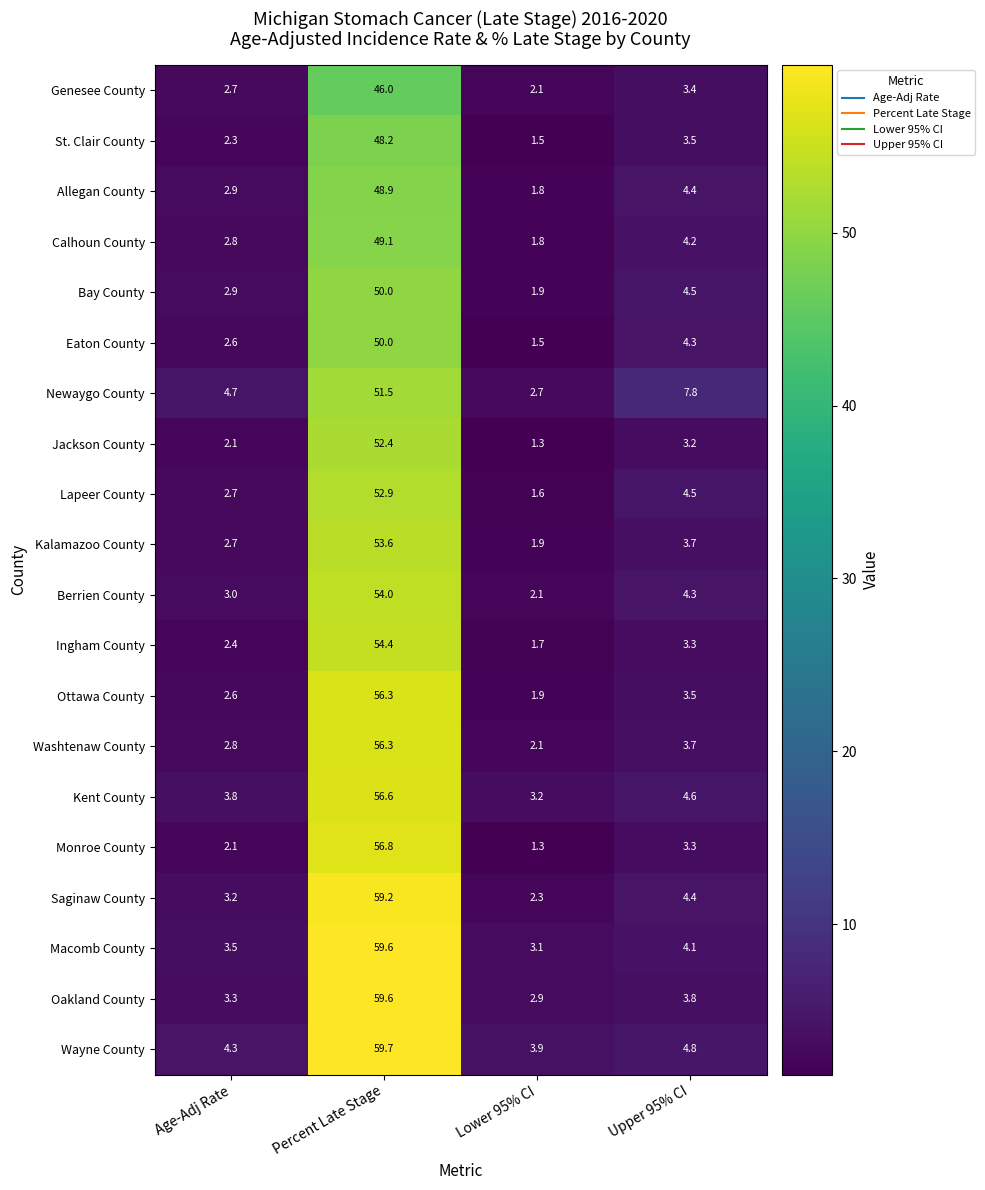

What is the sum of the Lapeer County values at Age-Adj Rate and Upper 95% CI?

7.2